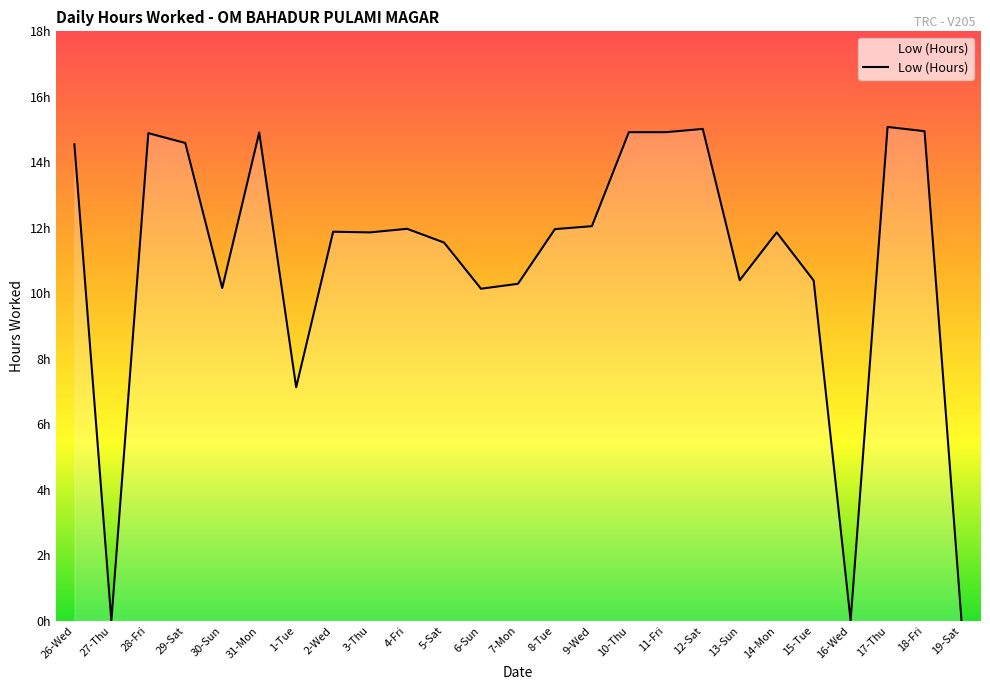

Where is the data nearest to the value 7?

1-Tue